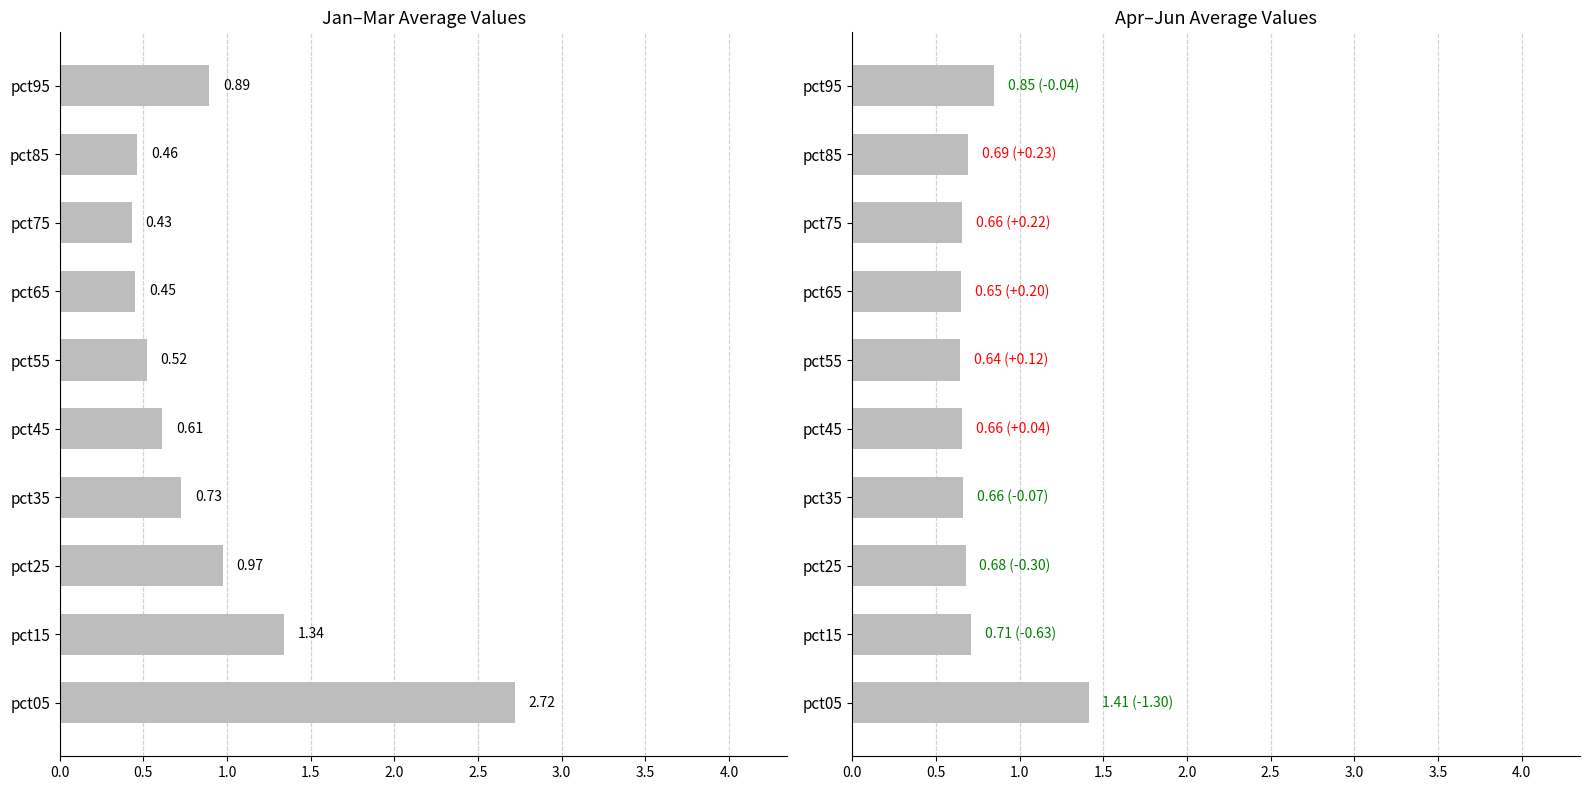

Which series changed the most between pct25 and pct35?

Jan–Mar avg